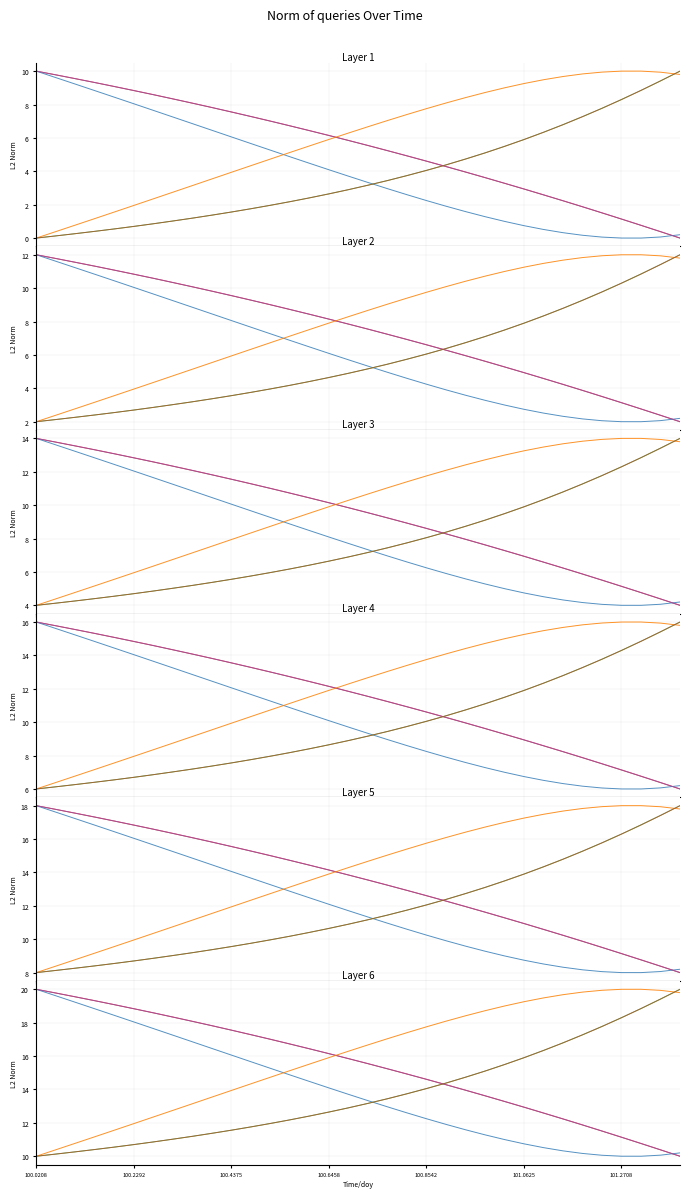

True or false: Radial_Distance has a value of 9.3 at 17.

False